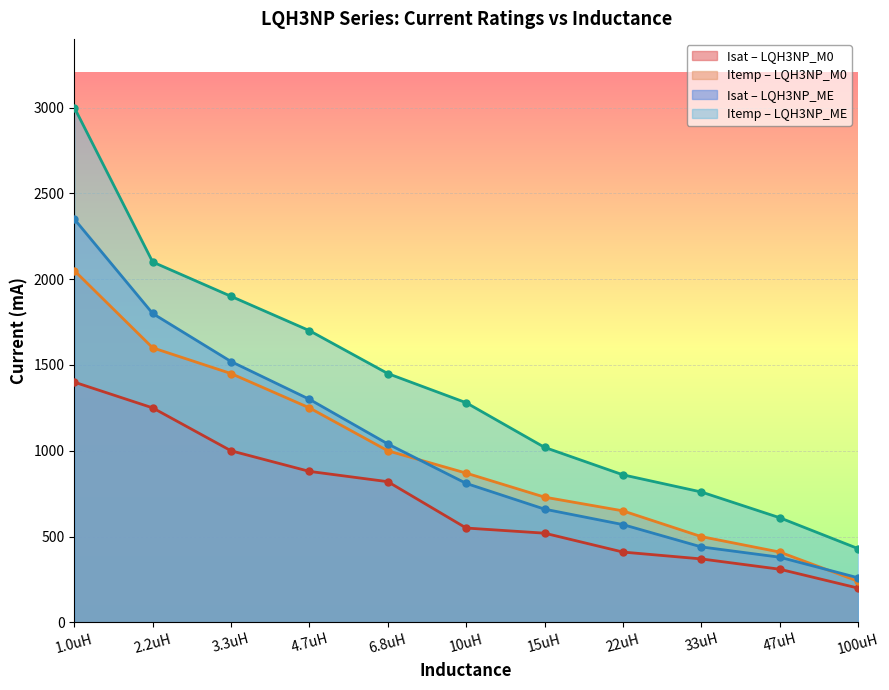

How many lines are shown in the chart?

4